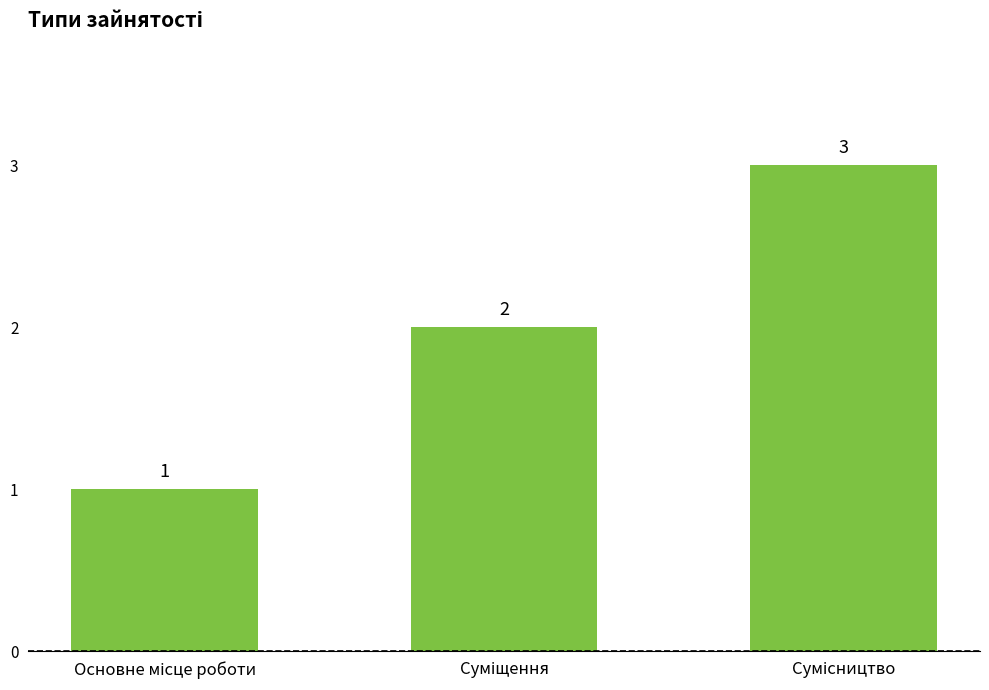

What is the greatest value displayed?

3